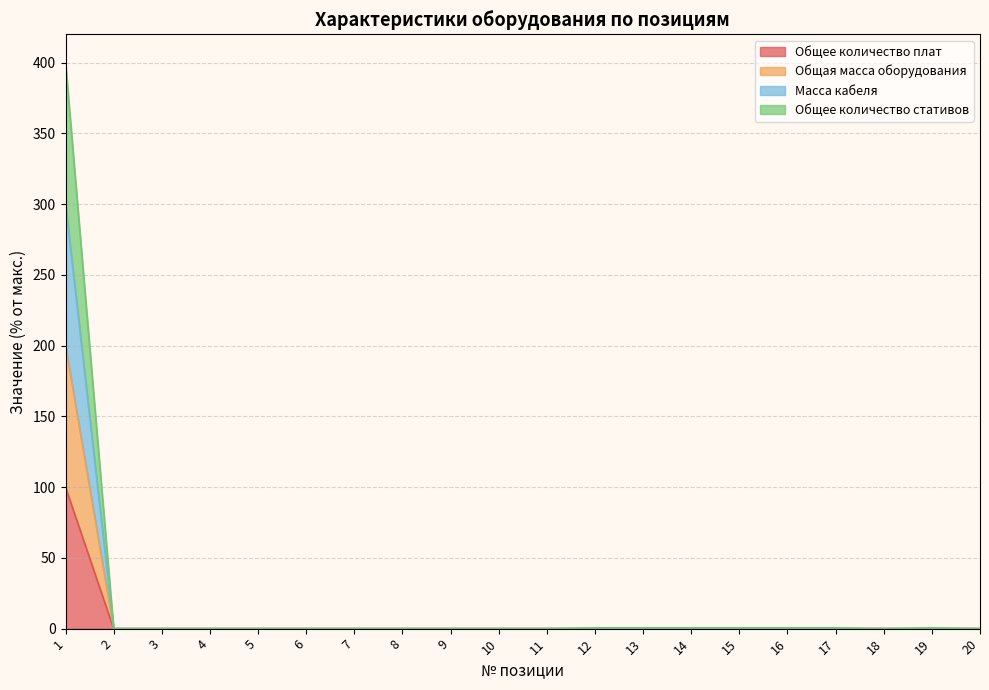

How many positive values does the Общее количество плат series have?

1